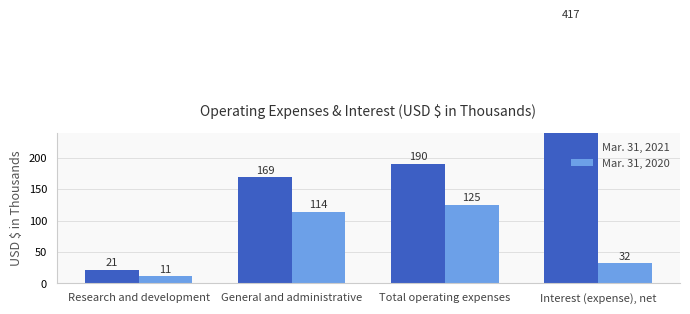

Rank the series by their maximum value, from highest to lowest.

Mar. 31, 2021, Mar. 31, 2020